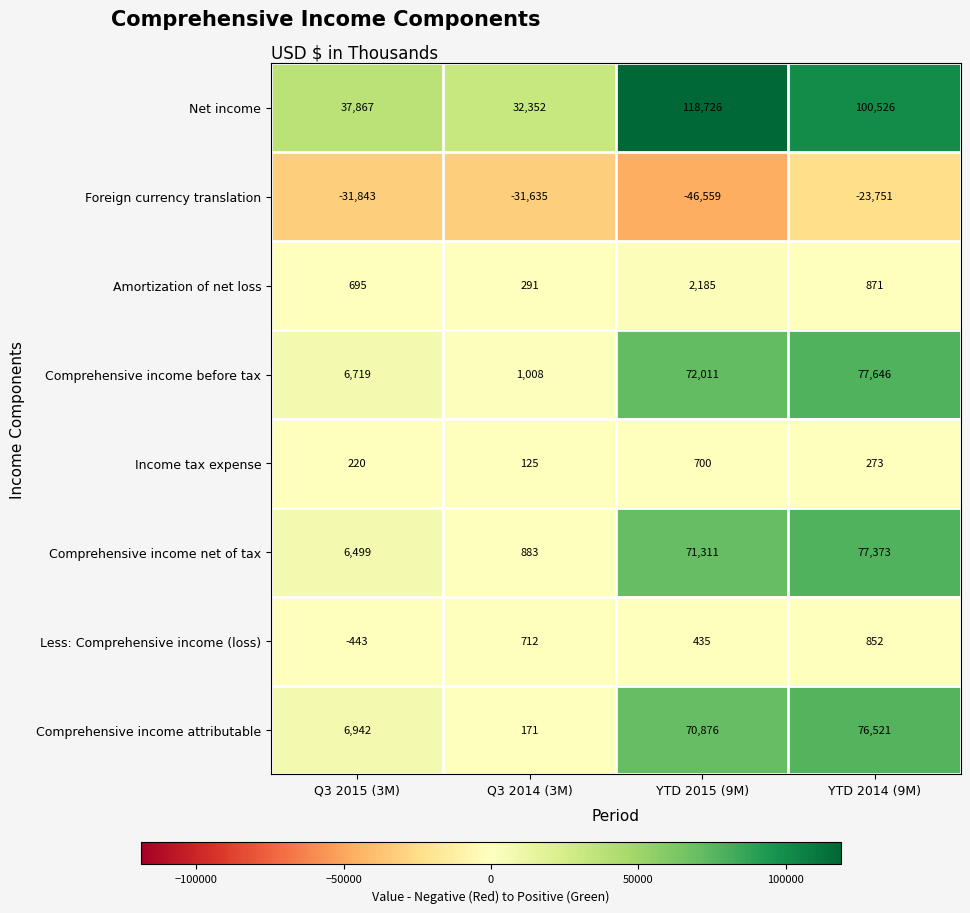

Which series has the widest spread of values?

Net income